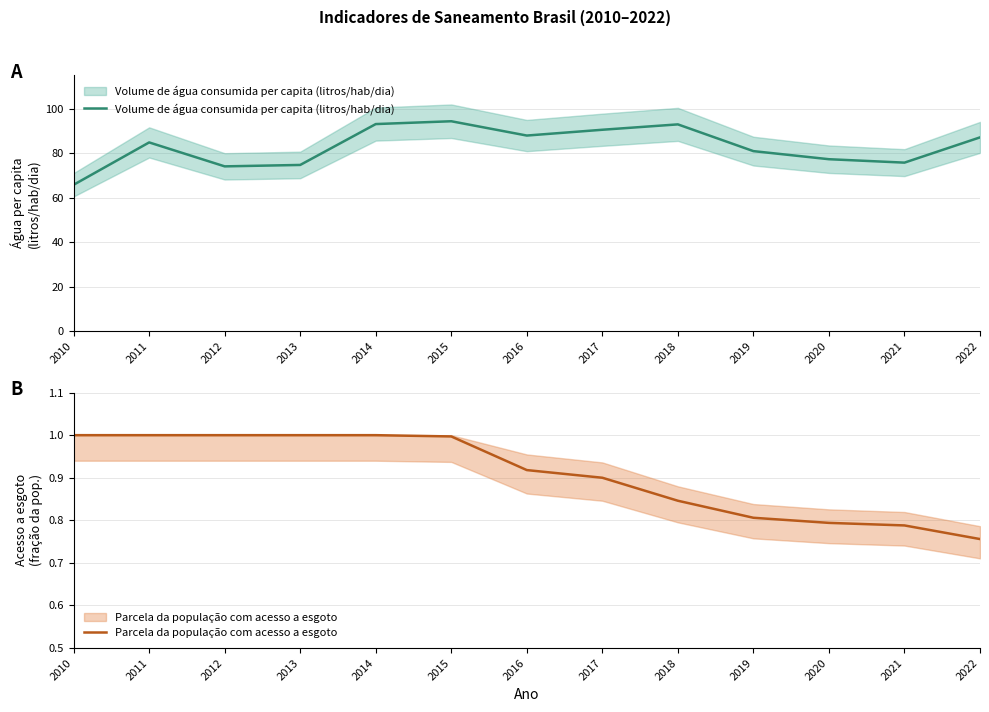

What is the difference between the second highest and minimum values in the Parcela da população com acesso a esgoto series?

0.2